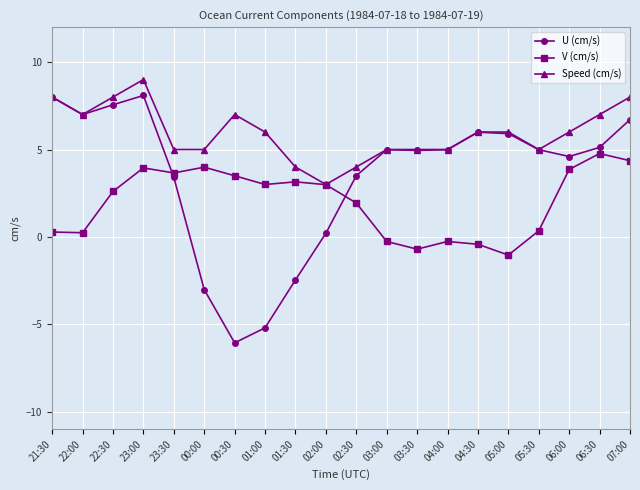

What is the minimum value shown in the chart?

-6.1